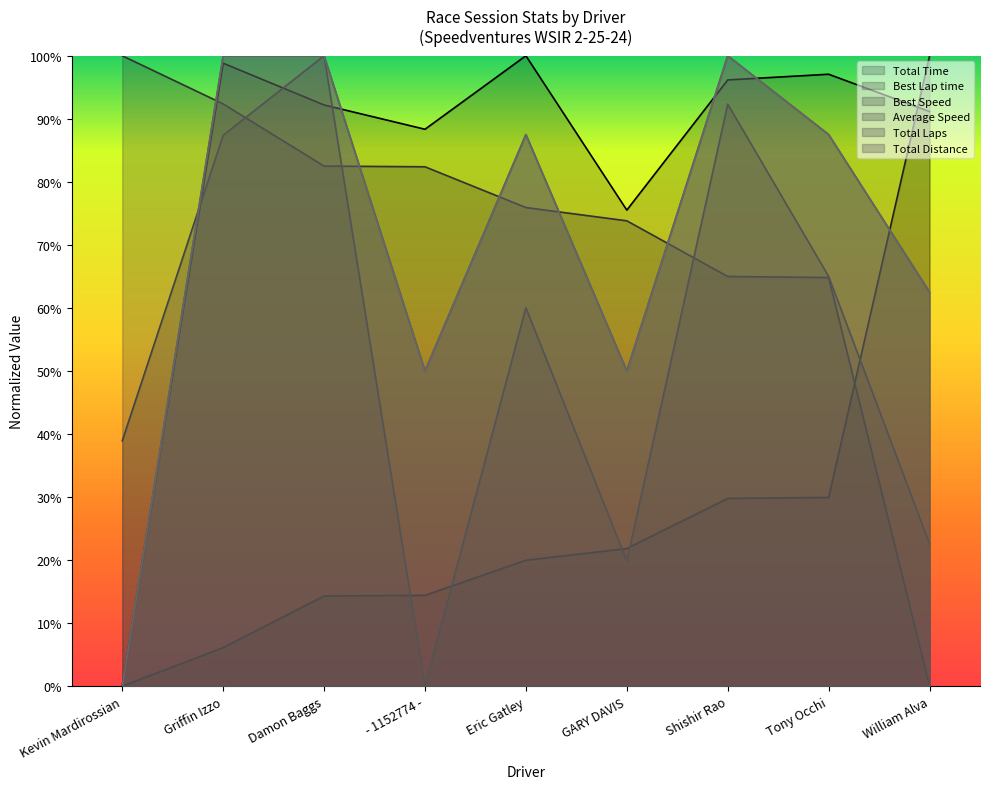

Reading left to right, list all the values displayed in this chart.

Total Time: Kevin Mardirossian=0.0	Griffin Izzo=1.0	Damon Baggs=0.9	- 1152774 -=0.9	Eric Gatley=1.0	GARY DAVIS=0.8	Shishir Rao=1.0	Tony Occhi=1.0	William Alva=0.9
Best Lap time: Kevin Mardirossian=0.0	Griffin Izzo=0.1	Damon Baggs=0.1	- 1152774 -=0.1	Eric Gatley=0.2	GARY DAVIS=0.2	Shishir Rao=0.3	Tony Occhi=0.3	William Alva=1.0
Best Speed: Kevin Mardirossian=1.0	Griffin Izzo=0.9	Damon Baggs=0.8	- 1152774 -=0.8	Eric Gatley=0.8	GARY DAVIS=0.7	Shishir Rao=0.6	Tony Occhi=0.6	William Alva=0.0
Average Speed: Kevin Mardirossian=0.4	Griffin Izzo=0.9	Damon Baggs=1.0	- 1152774 -=0.0	Eric Gatley=0.6	GARY DAVIS=0.2	Shishir Rao=0.9	Tony Occhi=0.7	William Alva=0.2
Total Laps: Kevin Mardirossian=0.0	Griffin Izzo=1.0	Damon Baggs=1.0	- 1152774 -=0.5	Eric Gatley=0.9	GARY DAVIS=0.5	Shishir Rao=1.0	Tony Occhi=0.9	William Alva=0.6
Total Distance: Kevin Mardirossian=0.0	Griffin Izzo=1.0	Damon Baggs=1.0	- 1152774 -=0.5	Eric Gatley=0.9	GARY DAVIS=0.5	Shishir Rao=1.0	Tony Occhi=0.9	William Alva=0.6